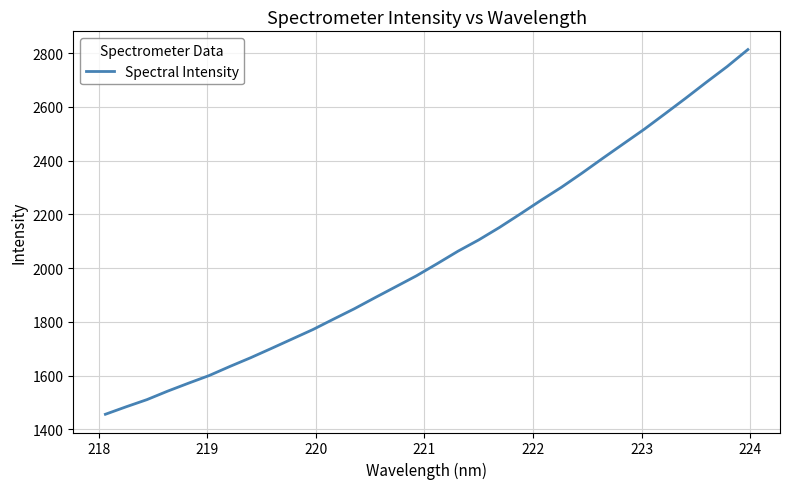

What is the smallest value displayed?

1456.4